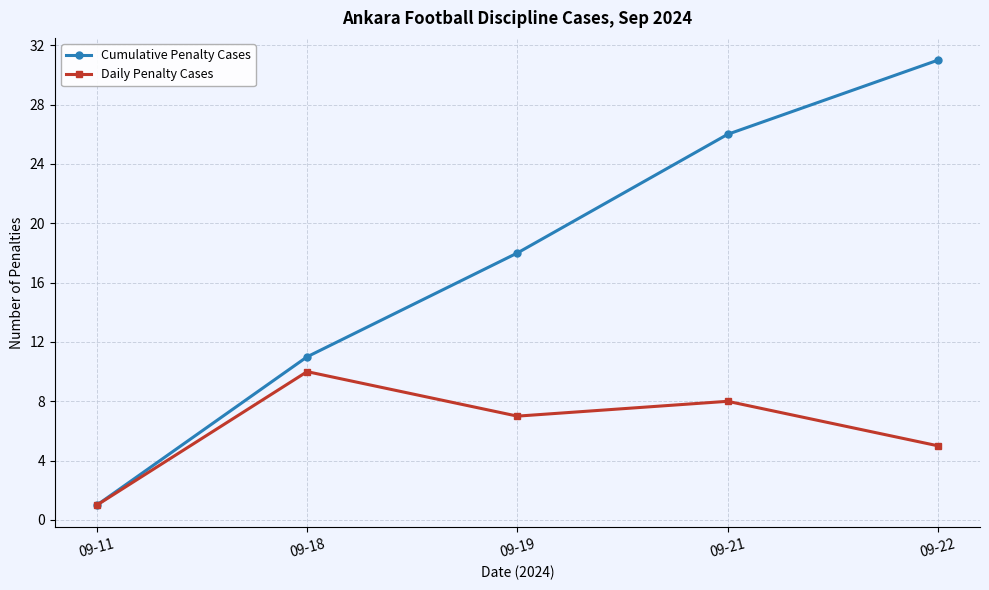

Rank the series by their average value, from highest to lowest.

Cumulative Penalty Cases, Daily Penalty Cases